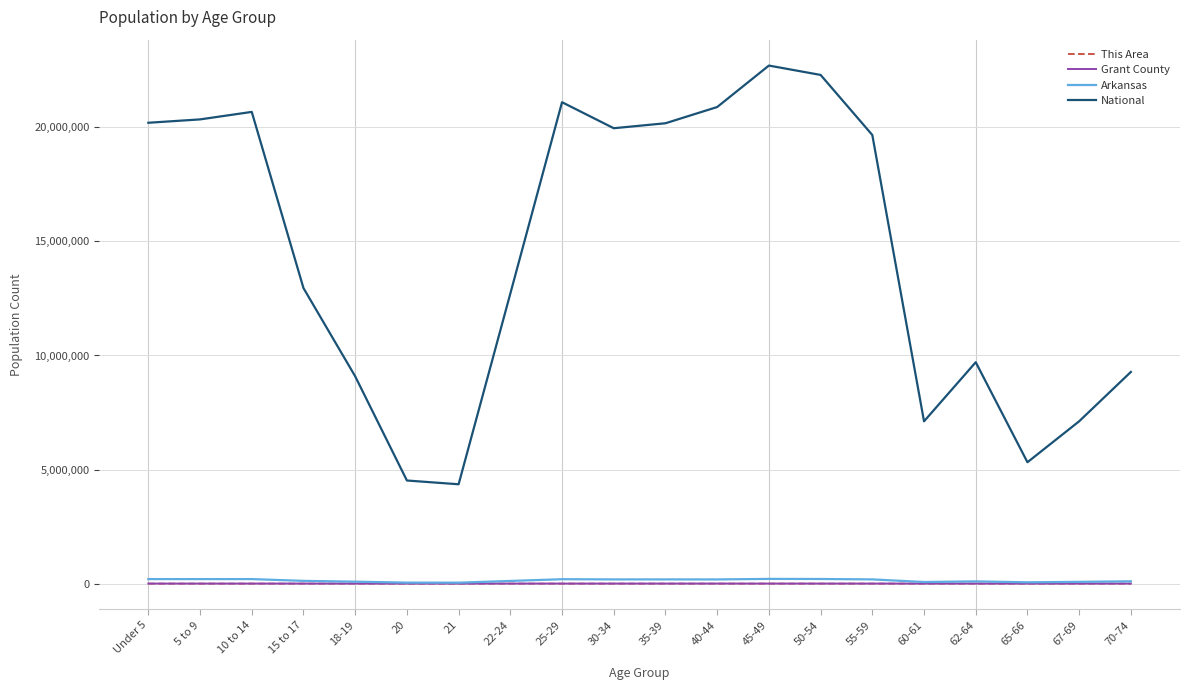

What is the approximate value of Arkansas at 15 to 17, to the nearest 50?

119350